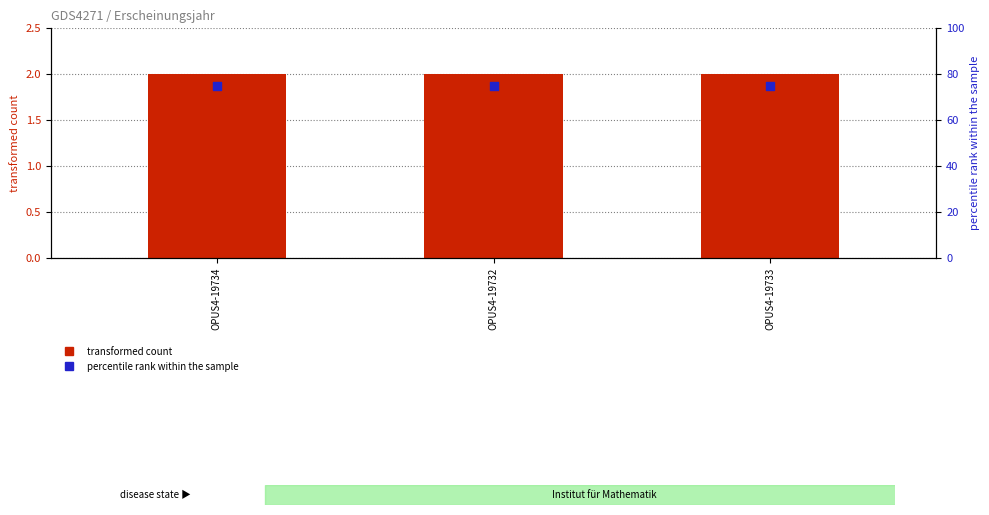

Which series contains the highest Y value?

percentile rank within the sample